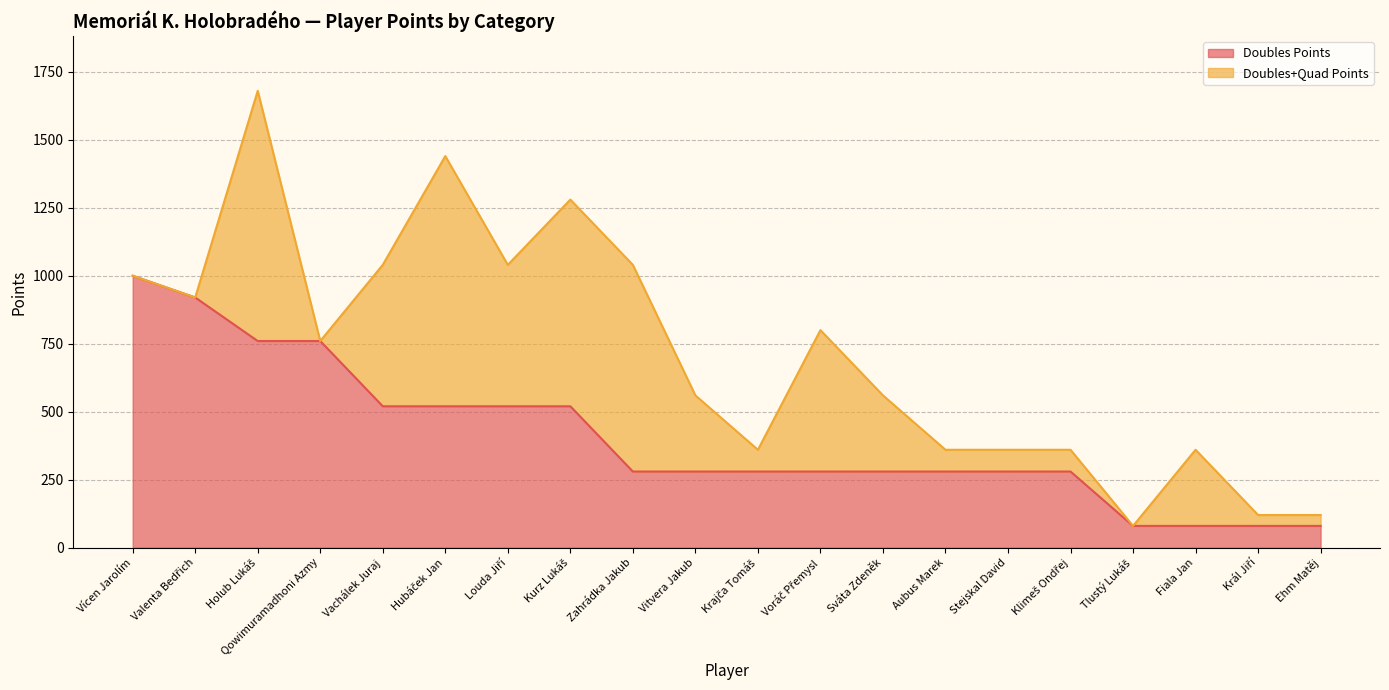

Read the Doubles Points value at Aubus Marek, to the nearest 10.

280